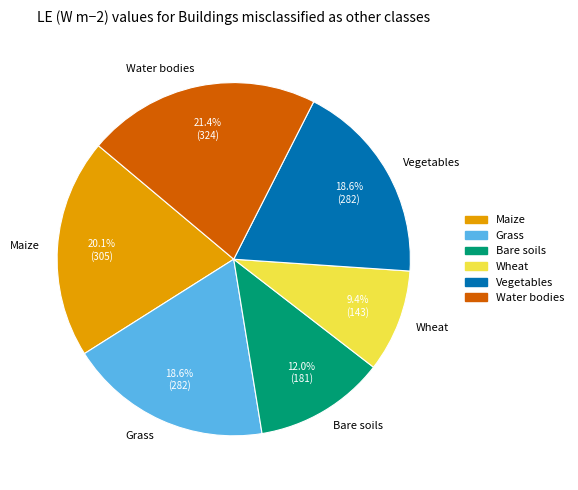

True or false: Water bodies accounts for 35% of the total.

False